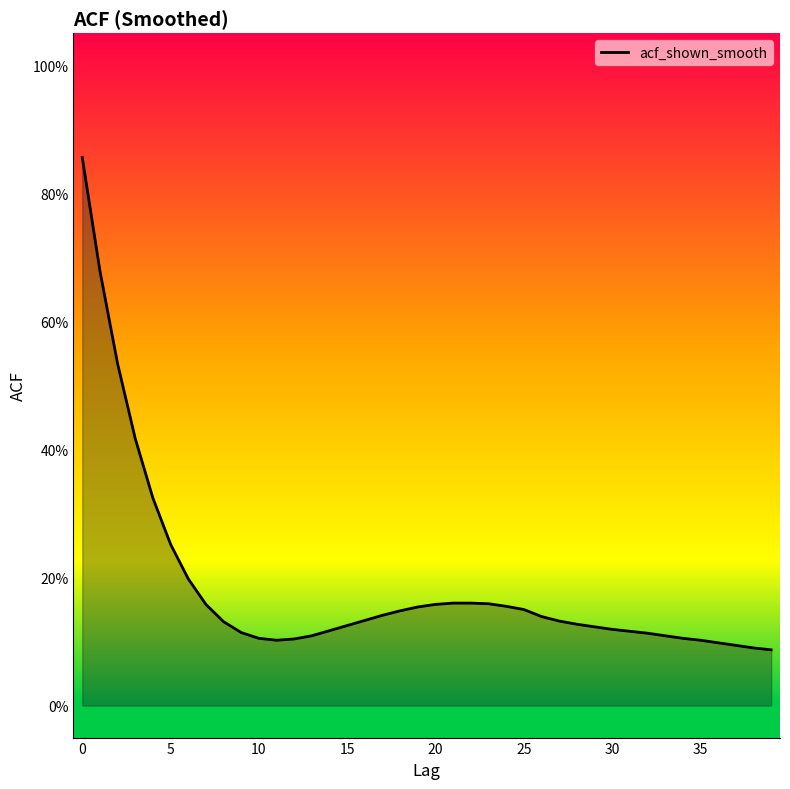

Which category has the lowest value across all series?

39